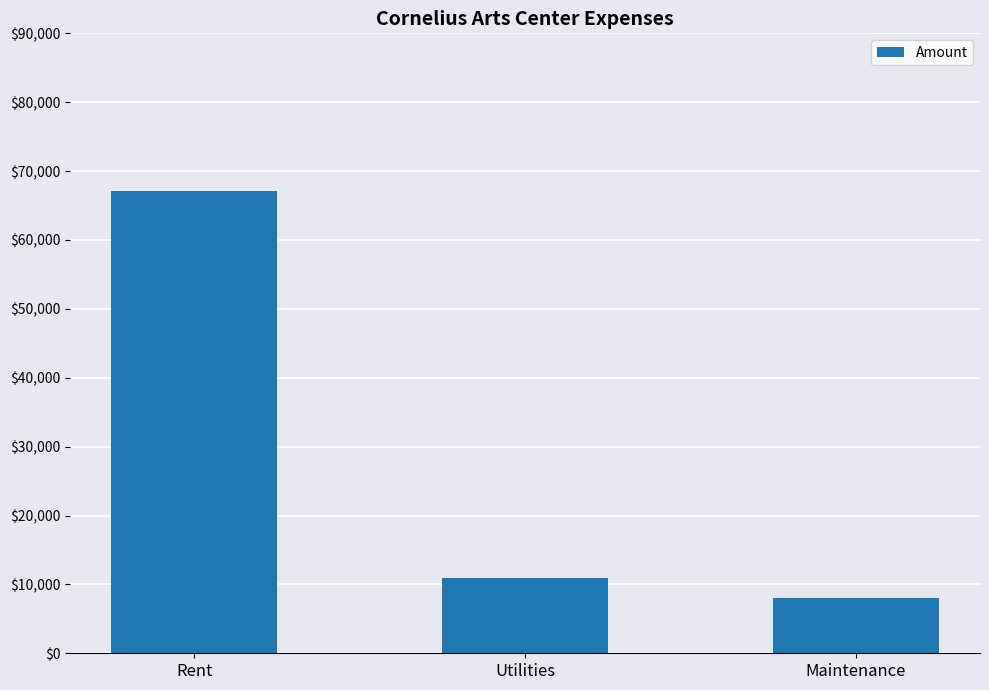

True or false: the data shows 11000 at Utilities.

True